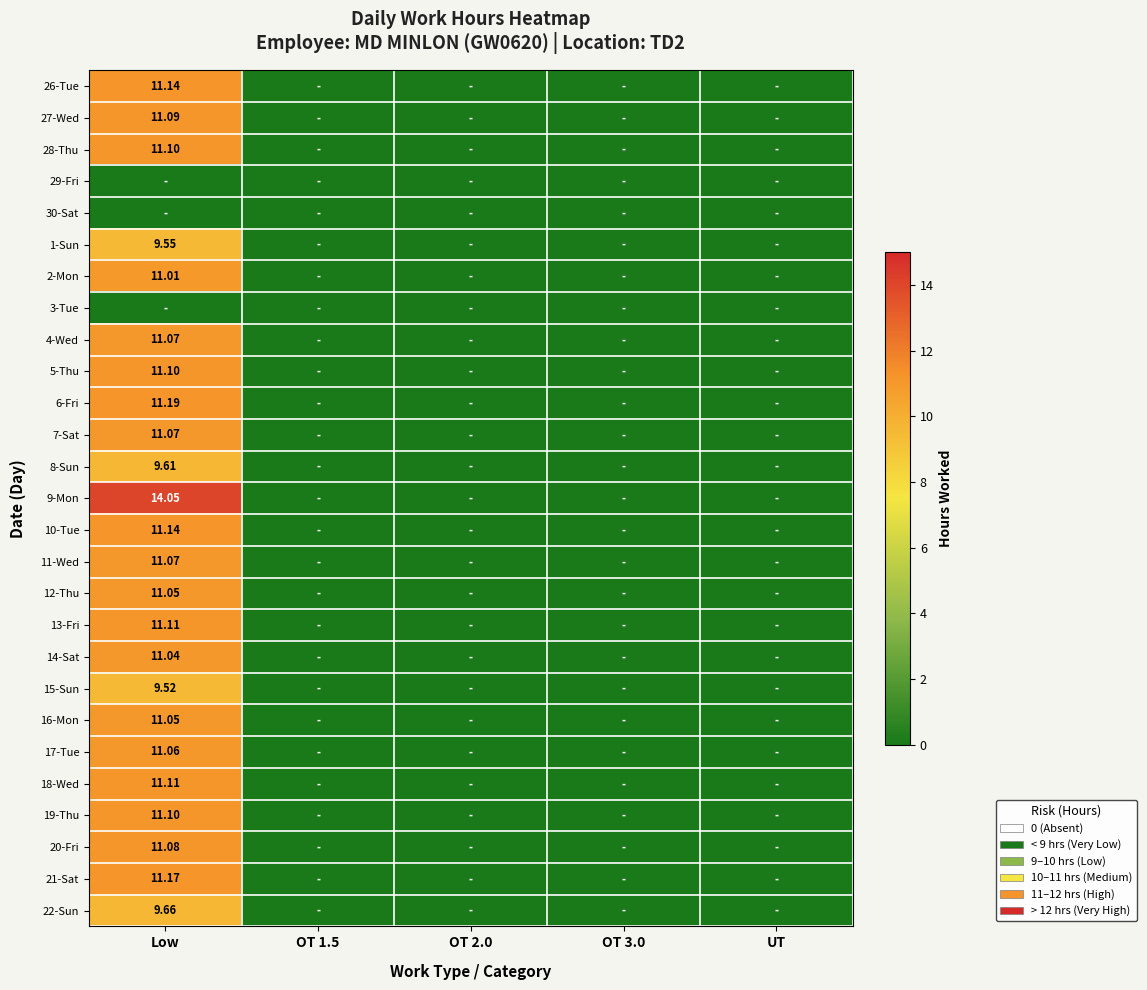

List the series in order of their peak value, lowest first.

29-Fri, 30-Sat, 3-Tue, 15-Sun, 1-Sun, 8-Sun, 22-Sun, 2-Mon, 14-Sat, 12-Thu, 16-Mon, 17-Tue, 4-Wed, 7-Sat, 11-Wed, 20-Fri, 27-Wed, 28-Thu, 5-Thu, 19-Thu, 13-Fri, 18-Wed, 26-Tue, 10-Tue, 21-Sat, 6-Fri, 9-Mon